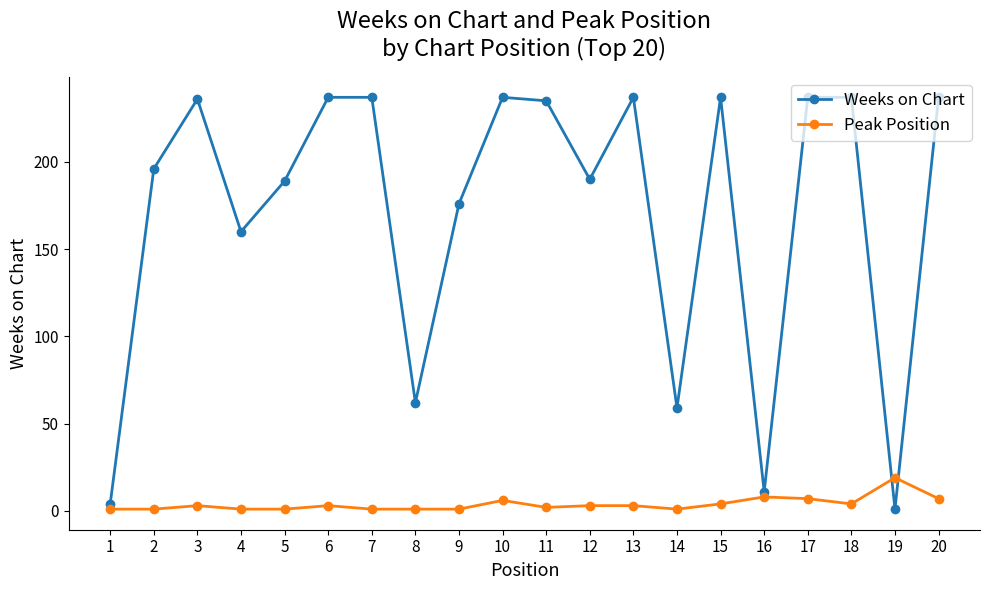

True or false: Weeks on Chart and Peak Position intersect in this chart.

True